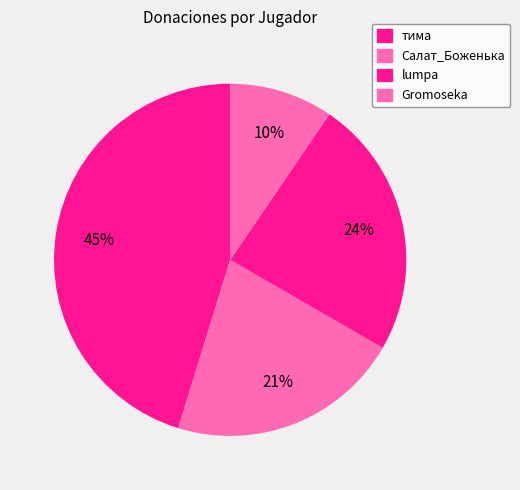

What is the ratio of the value at Gromoseka to the value at Салат_Боженька?

0.4